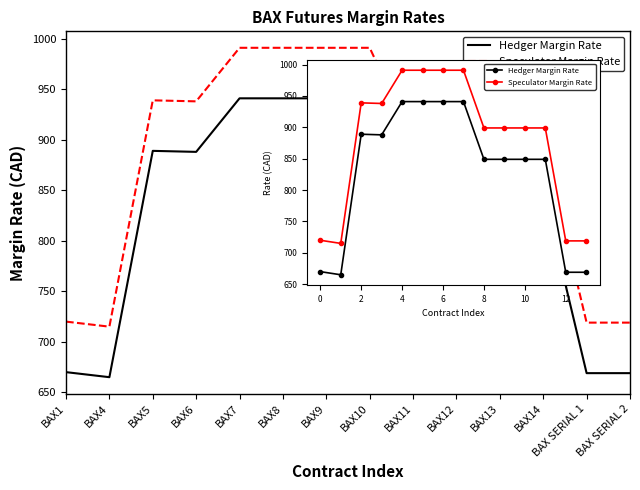

How many values in the Speculator Margin Rate series exceed 899?

6